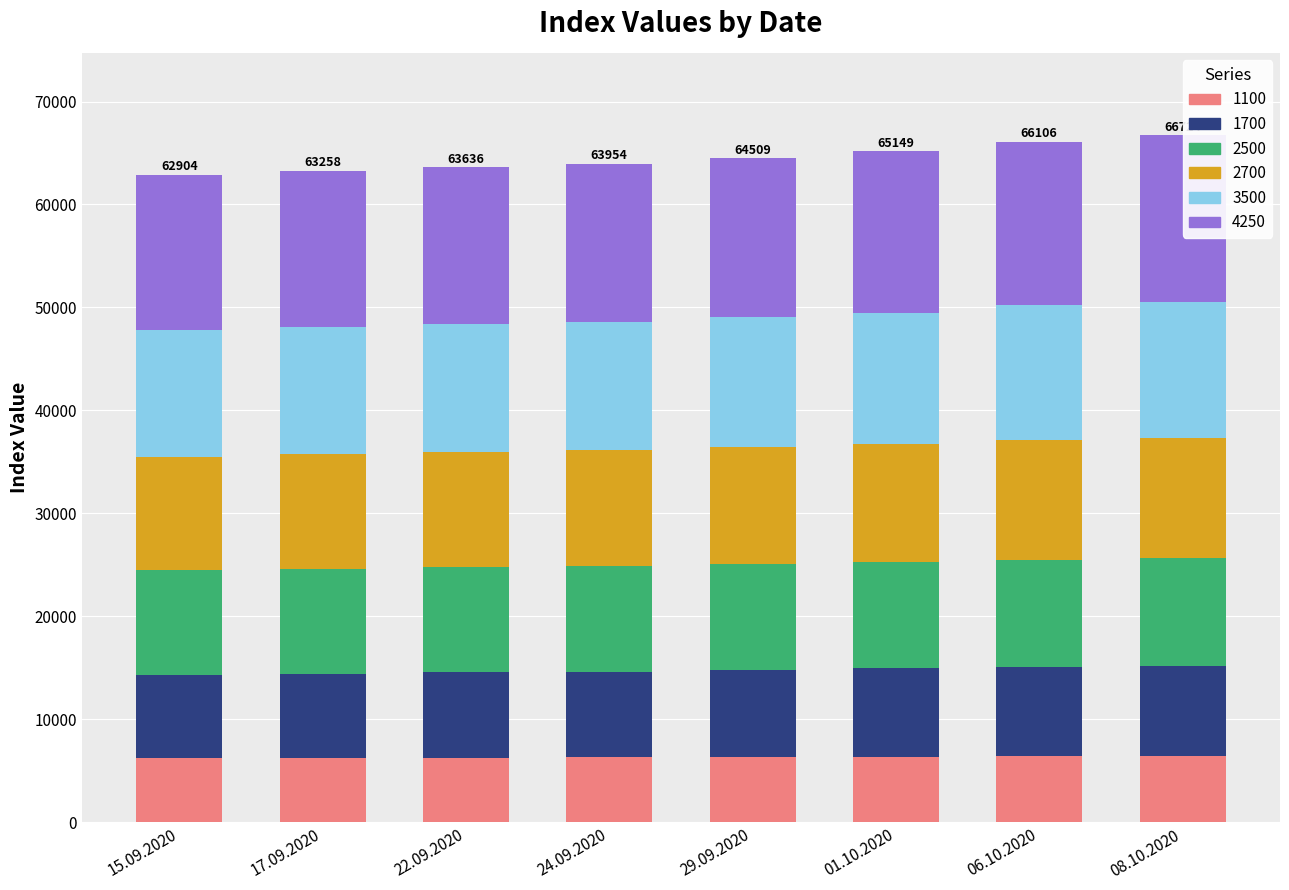

What is the total value across all series at 29.09.2020?

64509